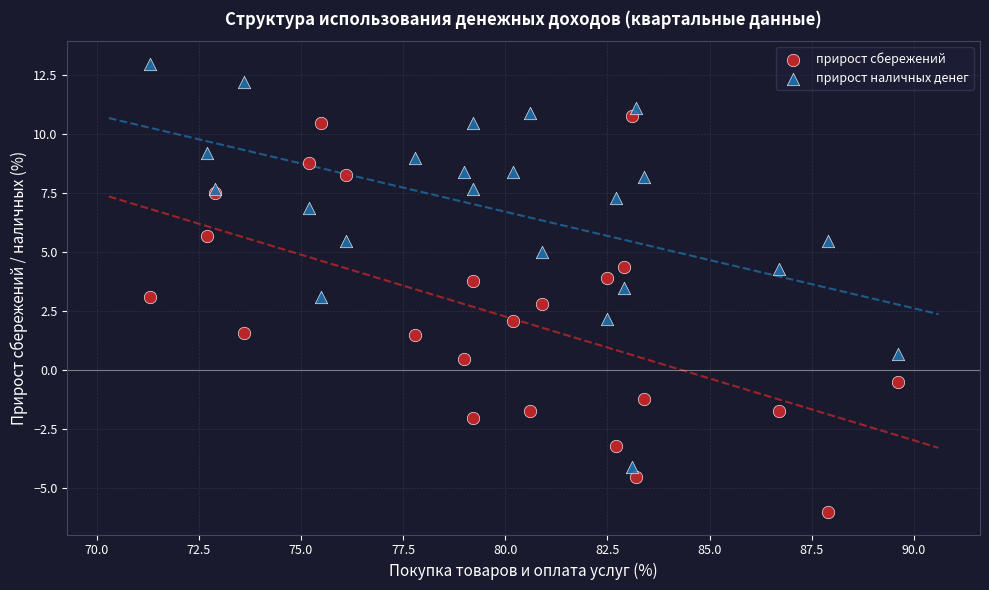

Which series reaches the maximum Y coordinate?

прирост наличных денег